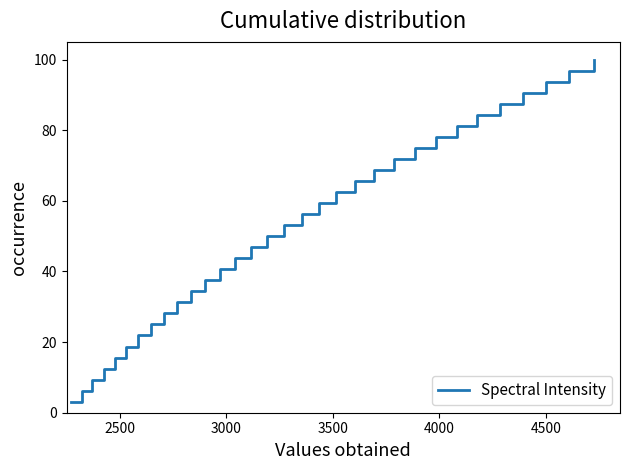

What is the difference between the maximum and minimum values?

96.9